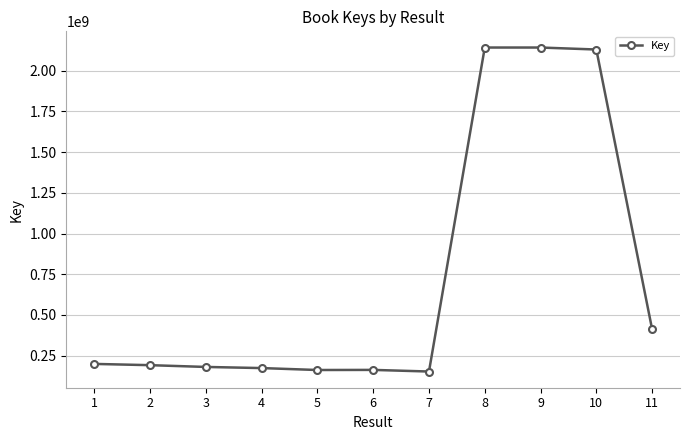

What is the greatest value displayed?

2142581800